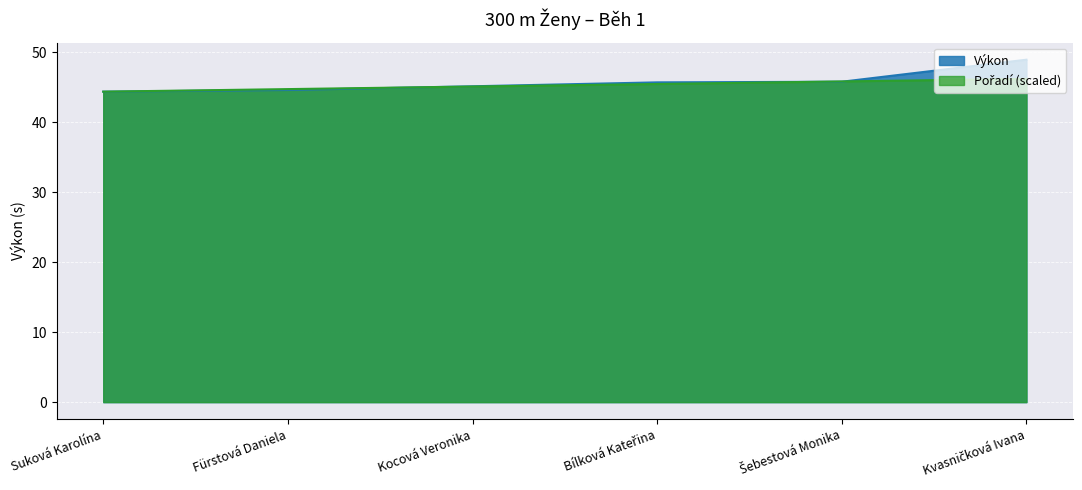

After their last crossing, which series has the higher values: Výkon or Pořadí?

Výkon